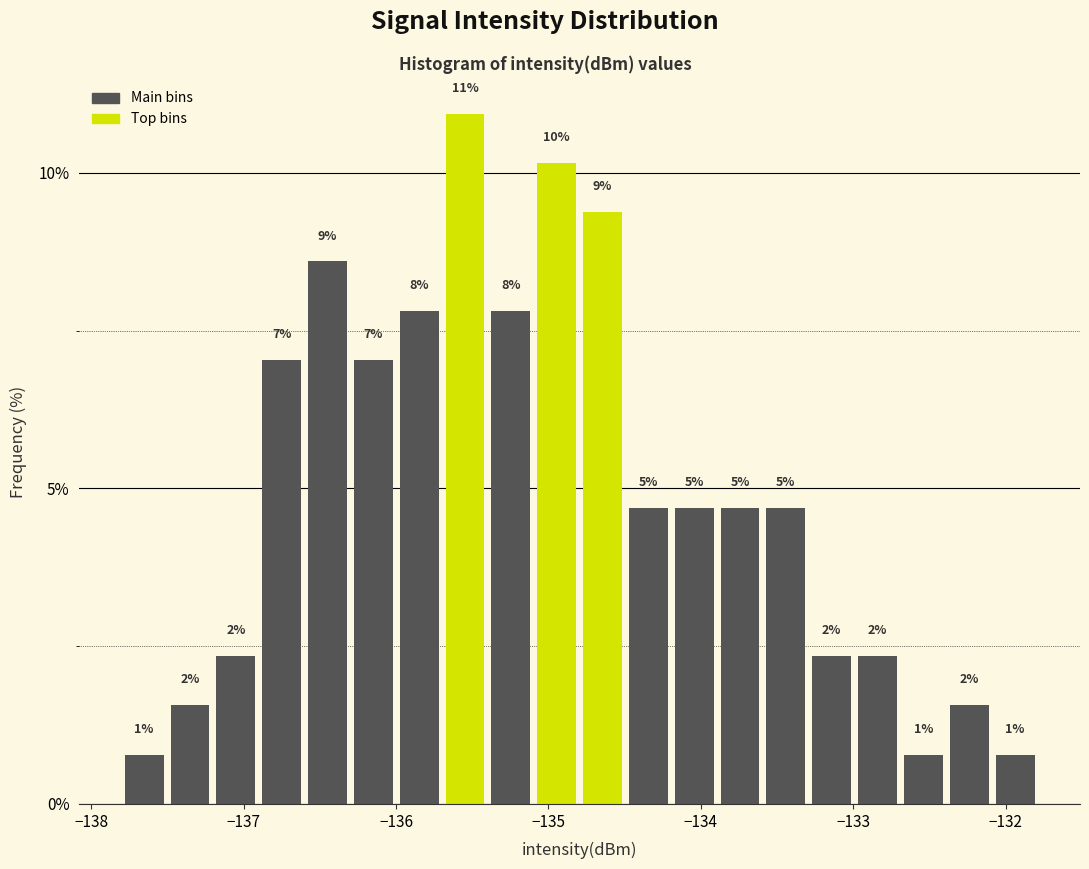

Around what value on the x-axis is the tallest bar? Give the approximate position of its centre, as read against the axis.

-135.5